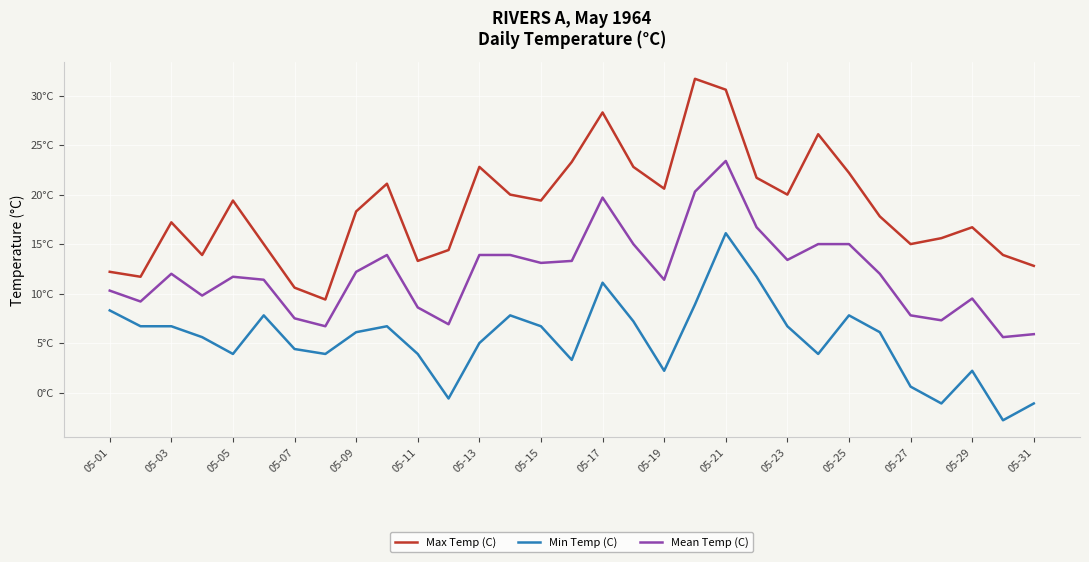

Reading right to left, transcribe all the data shown in this chart.

Max Temp (C): 12.8	13.9	16.7	15.6	15.0	17.8	22.2	26.1	20.0	21.7	30.6	31.7	20.6	22.8	28.3	23.3	19.4	20.0	22.8	14.4	13.3	21.1	18.3	9.4	10.6	15.0	19.4	13.9	17.2	11.7	12.2
Min Temp (C): -1.1	-2.8	2.2	-1.1	0.6	6.1	7.8	3.9	6.7	11.7	16.1	8.9	2.2	7.2	11.1	3.3	6.7	7.8	5.0	-0.6	3.9	6.7	6.1	3.9	4.4	7.8	3.9	5.6	6.7	6.7	8.3
Mean Temp (C): 5.9	5.6	9.5	7.3	7.8	12.0	15.0	15.0	13.4	16.7	23.4	20.3	11.4	15.0	19.7	13.3	13.1	13.9	13.9	6.9	8.6	13.9	12.2	6.7	7.5	11.4	11.7	9.8	12.0	9.2	10.3